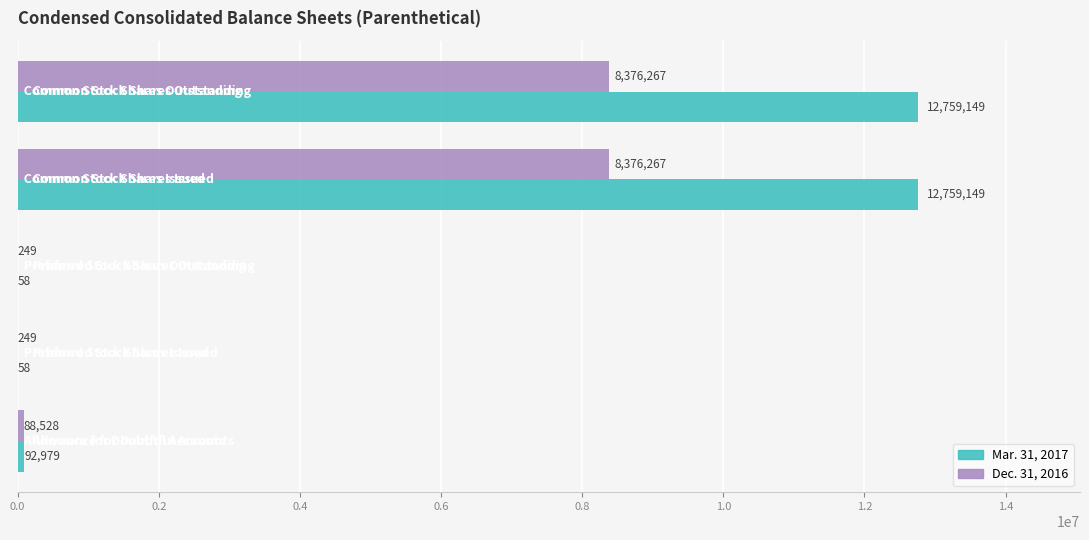

What is the highest value of the Dec. 31, 2016 series?

8376267